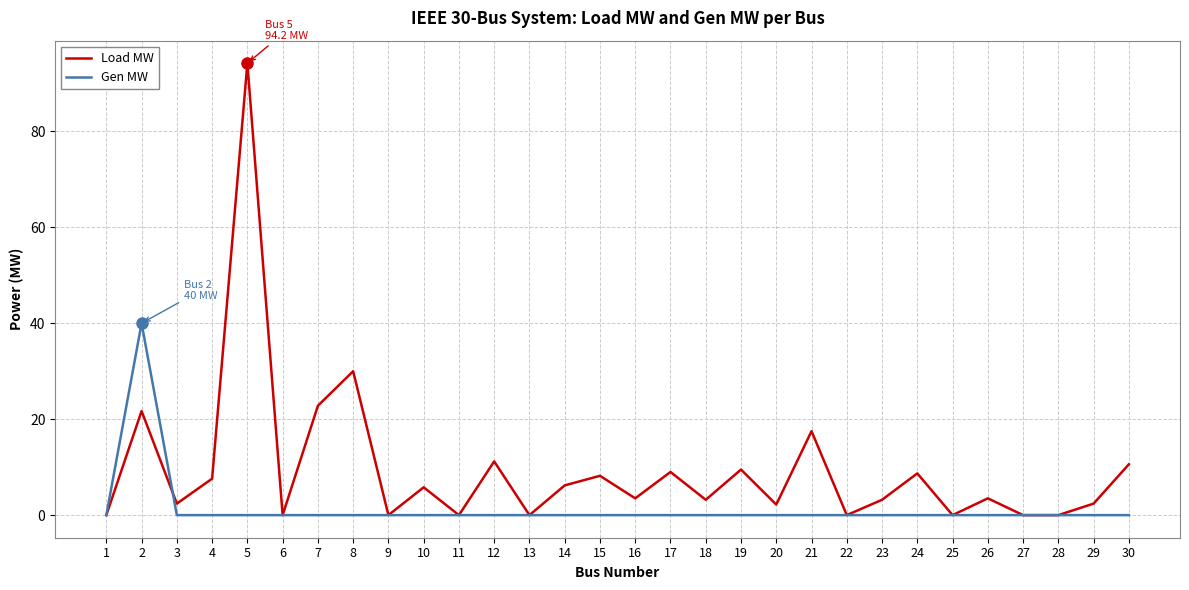

Which series changed the most between 8 and 21?

Load MW